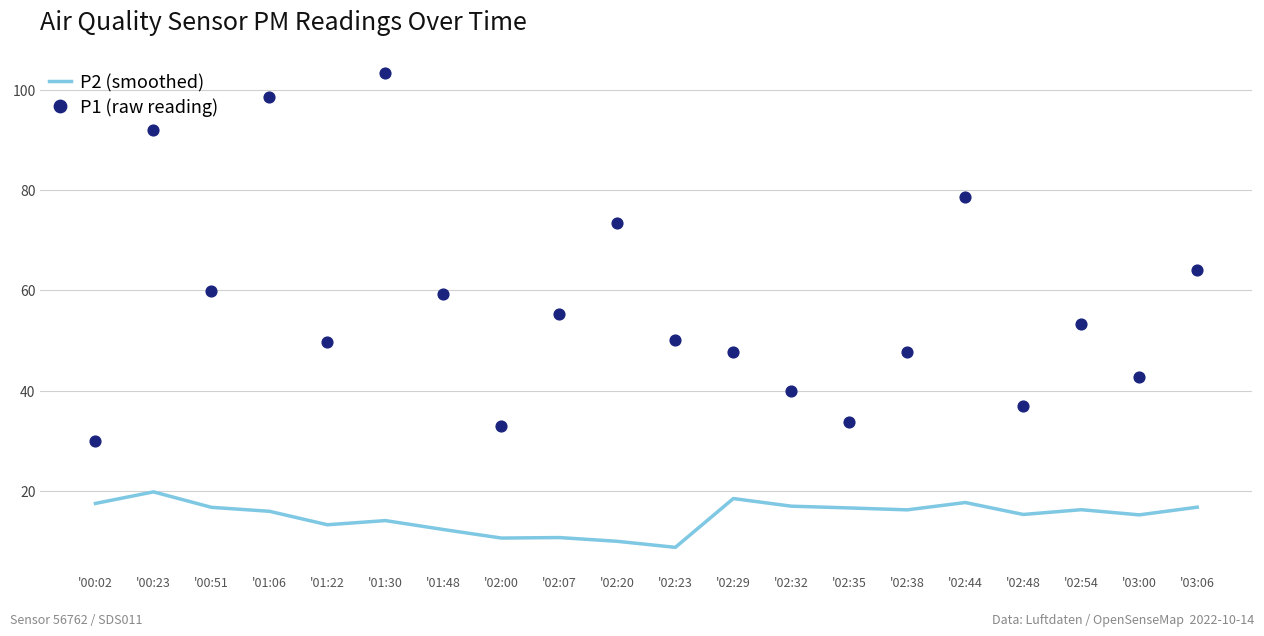

Which series has the largest Y range (max minus min)?

P1 (raw reading)